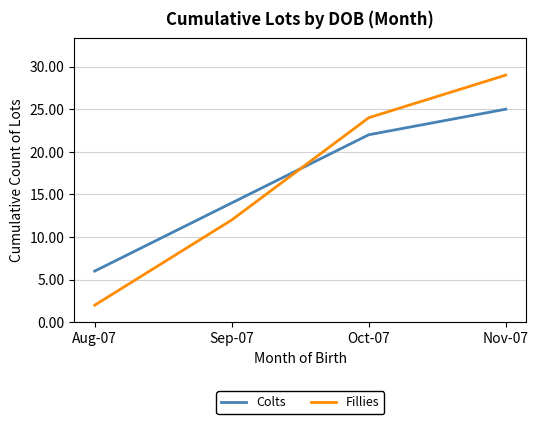

Count the number of data series in this chart.

2